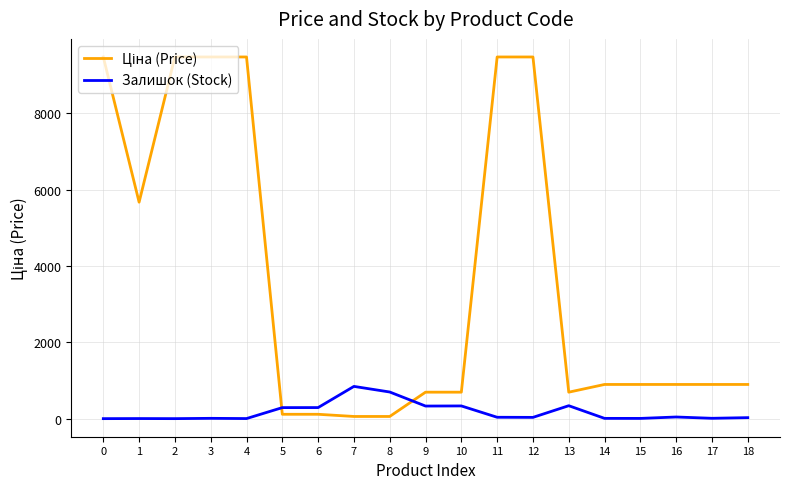

What is the difference between the maximum and minimum values in the Залишок (Stock) series?

845.0